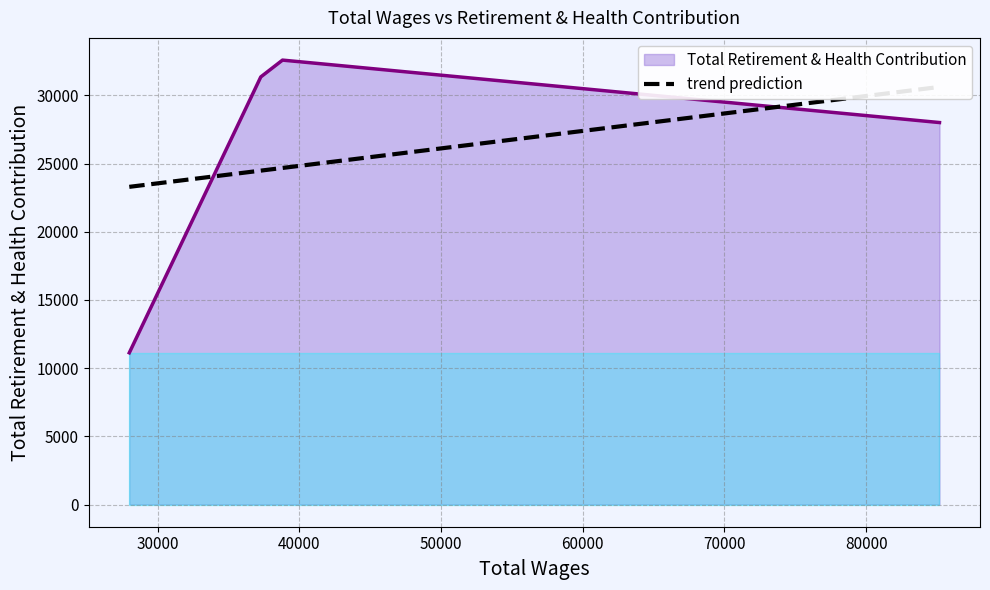

True or false: there are more than 1 points higher than both neighbors.

False